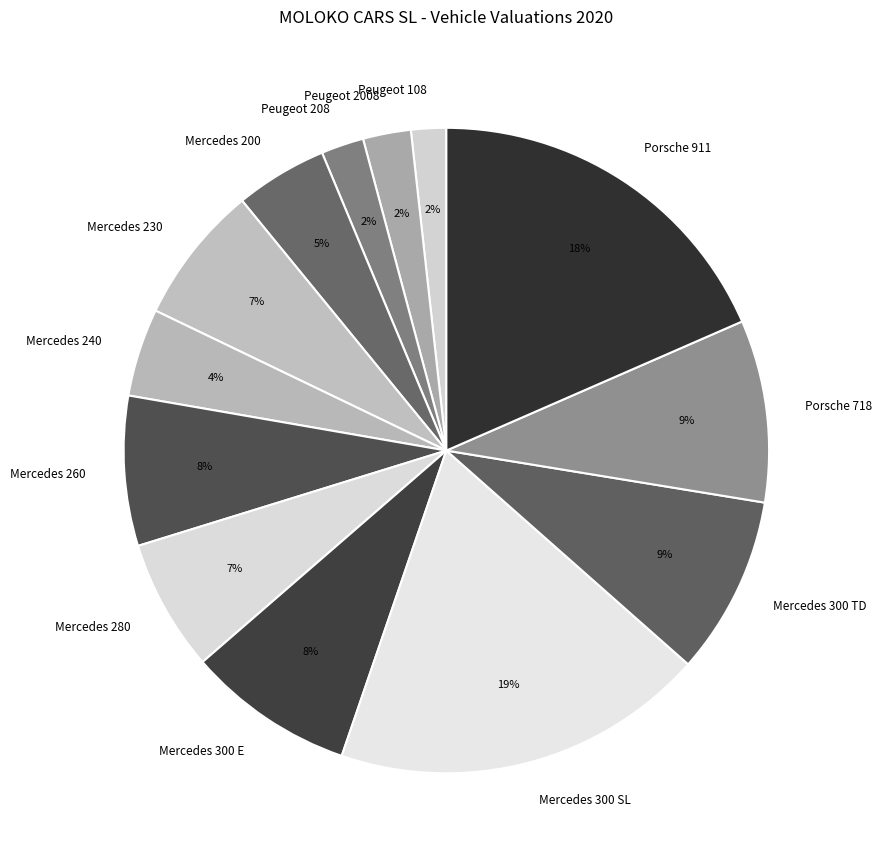

Does Peugeot 208 represent more than half of the total?

No